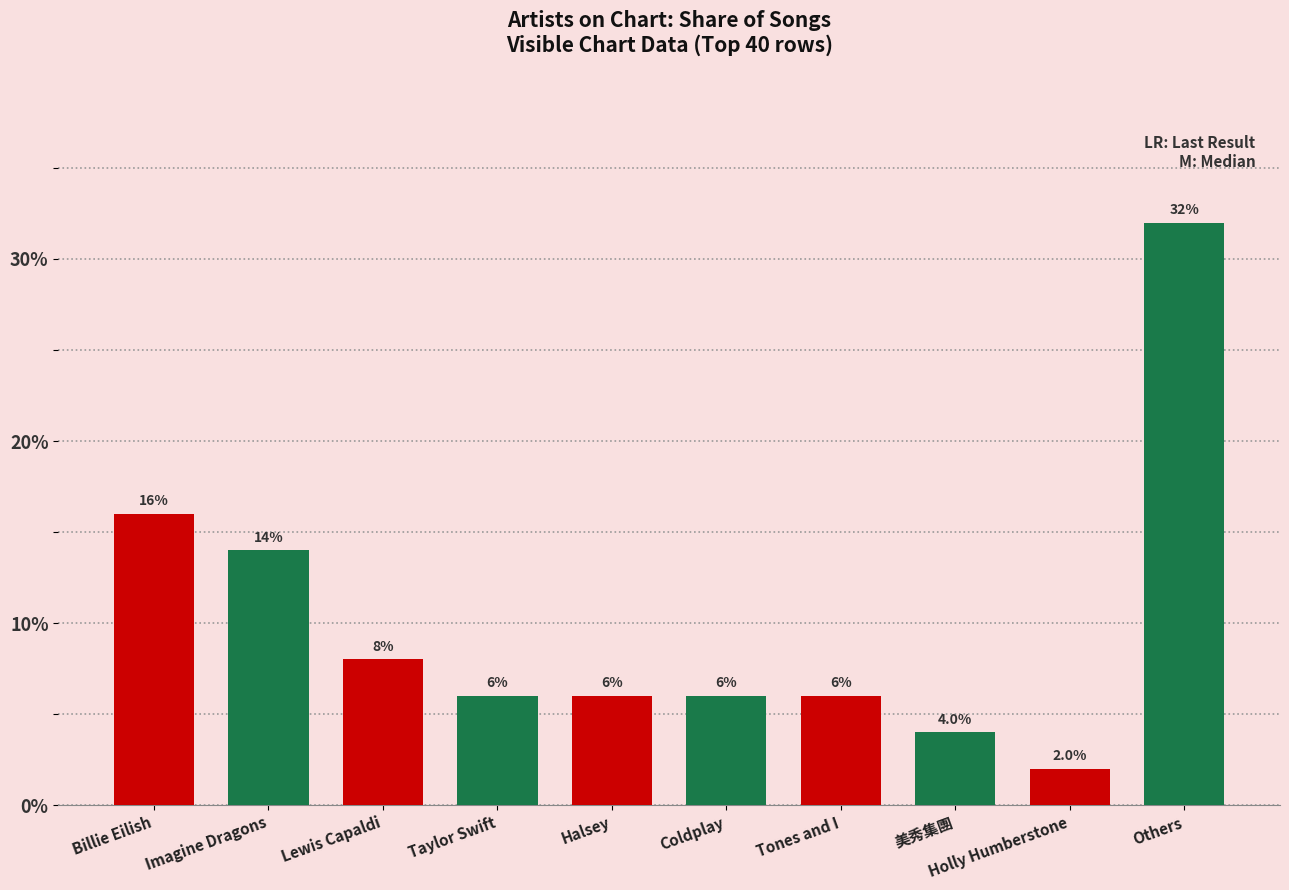

What is the approximate value at Billie Eilish?

16.0